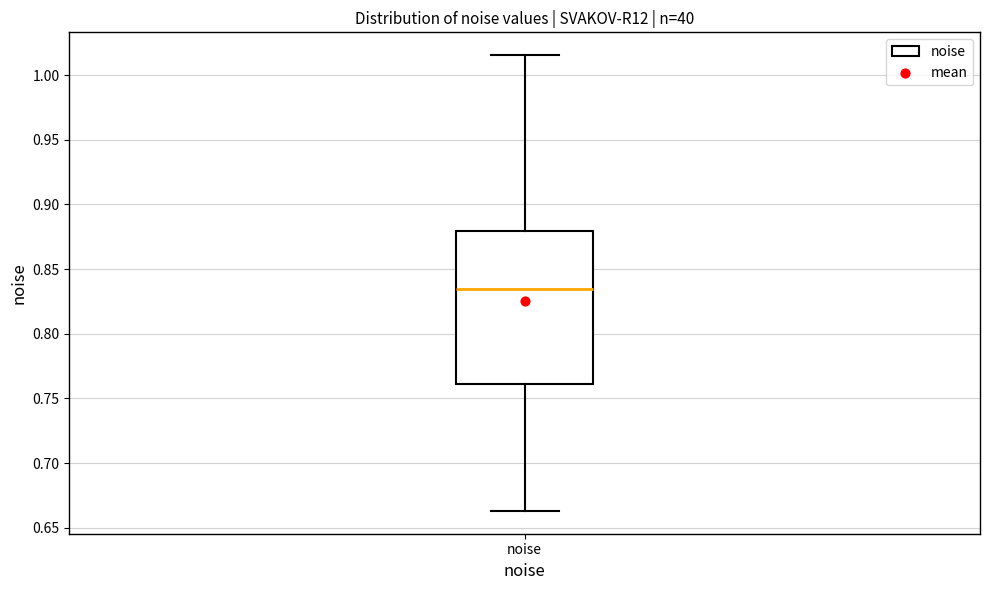

Where does the median line of the box for noise sit on the y-axis? The values are not printed on the chart, so give them approximately, as read against the axis.

0.835